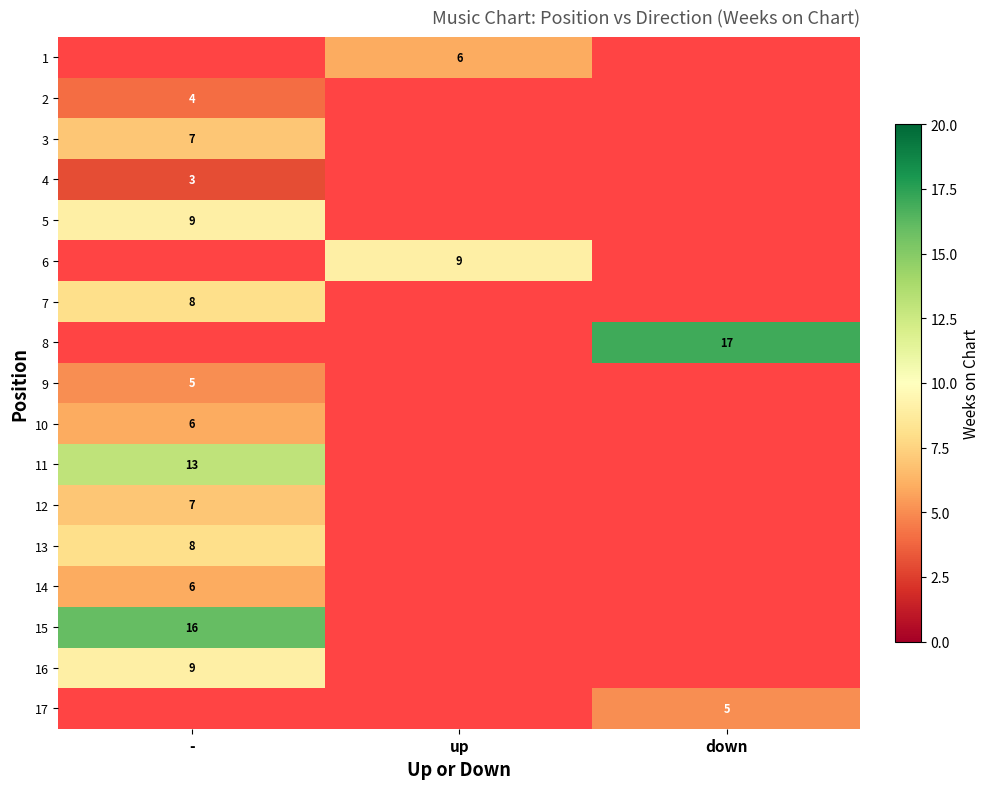

How many data points does each series have?

3